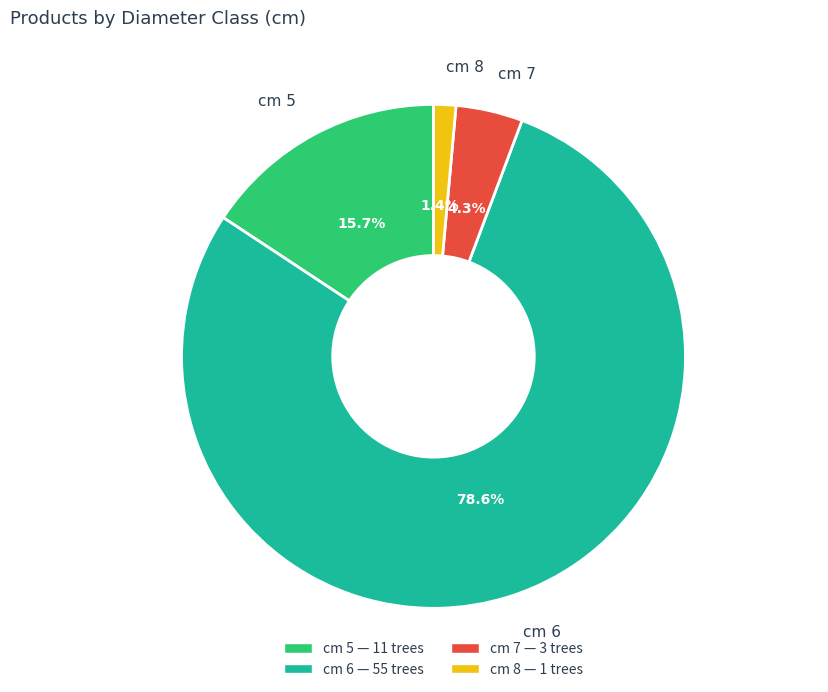

Which has a higher value, cm 6 or cm 5?

cm 6